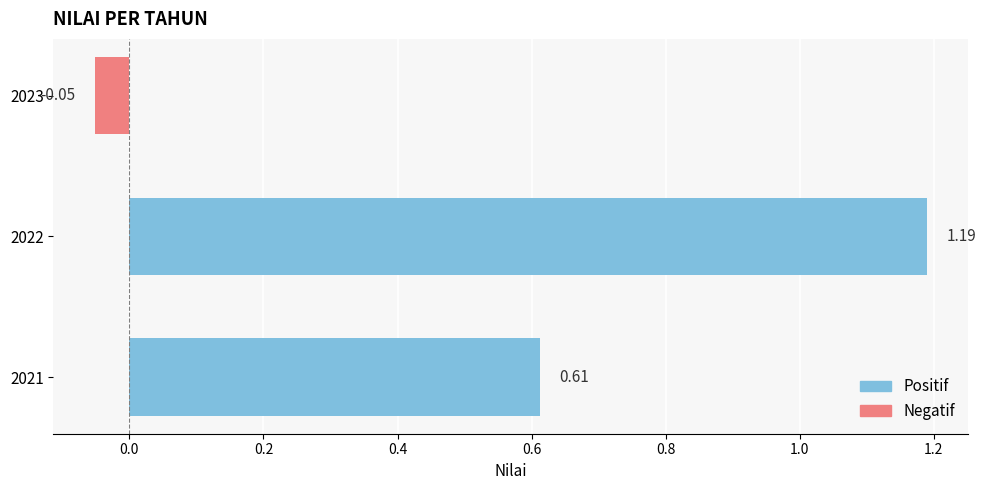

What is the sum of all values?

1.8